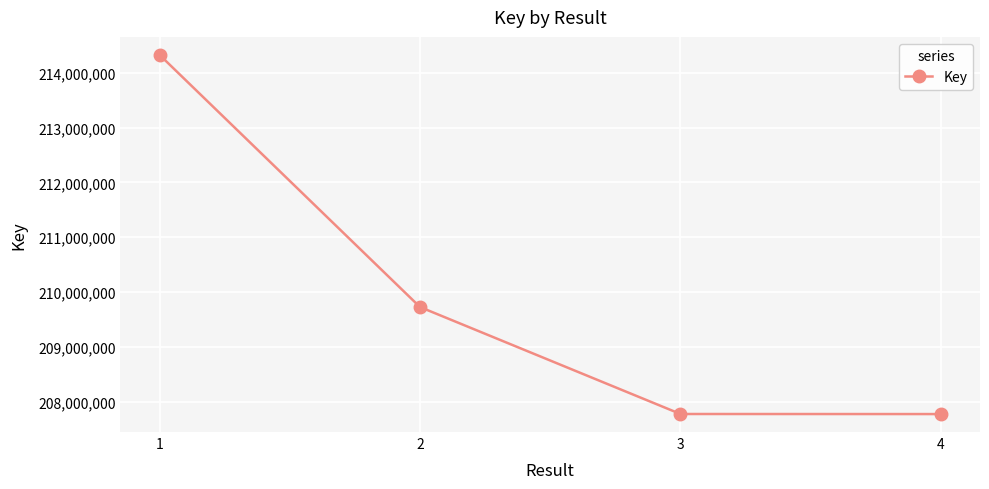

What is the difference between the maximum and second lowest values?

6552997